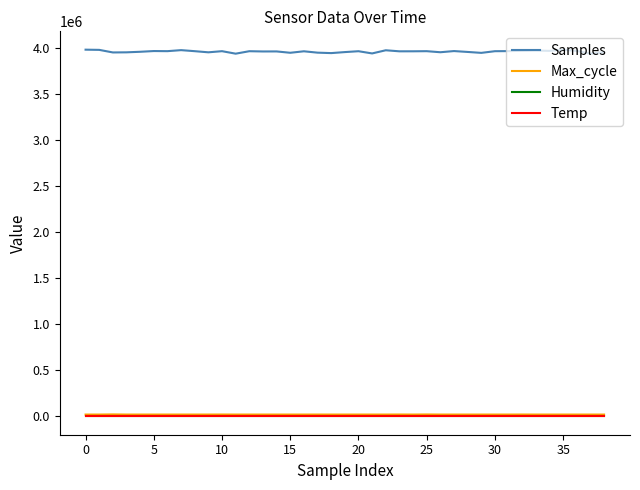

True or false: Temp and Humidity intersect in this chart.

False